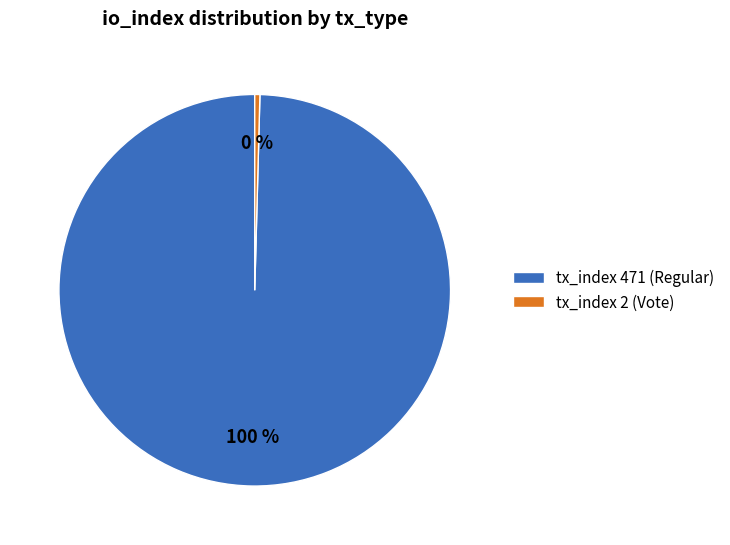

Which slice is the largest?

tx_index 471 (Regular)